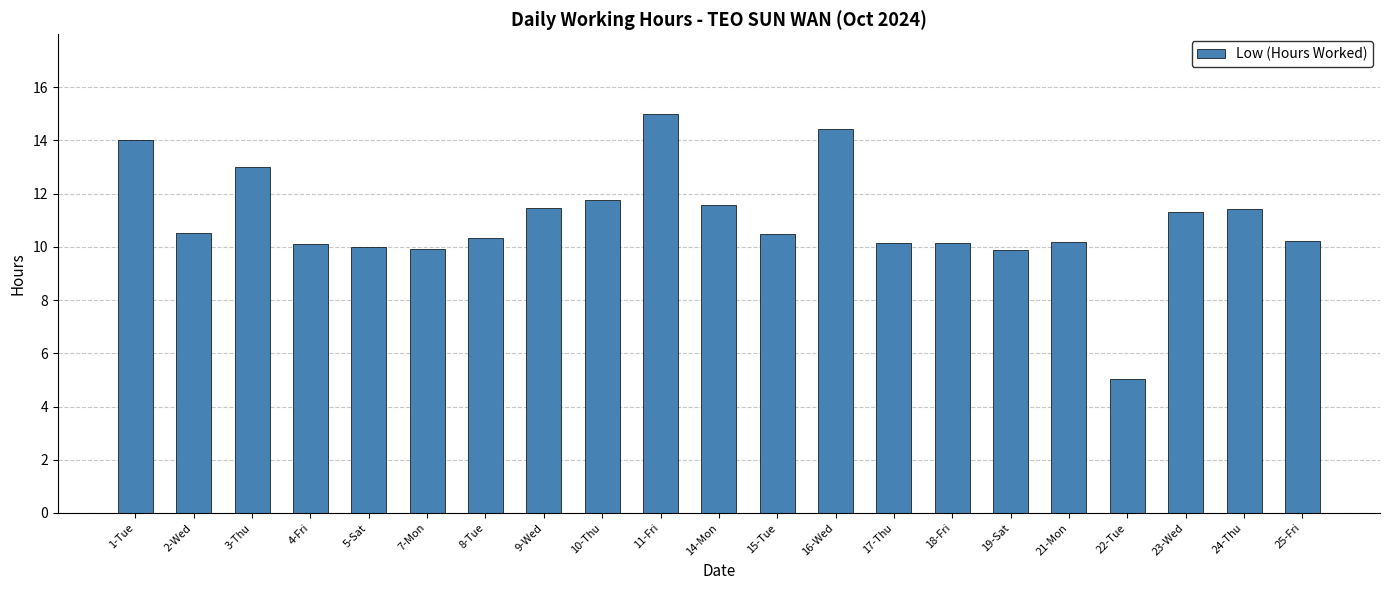

What is the ratio of the value at 17-Thu to the value at 14-Mon?

0.9